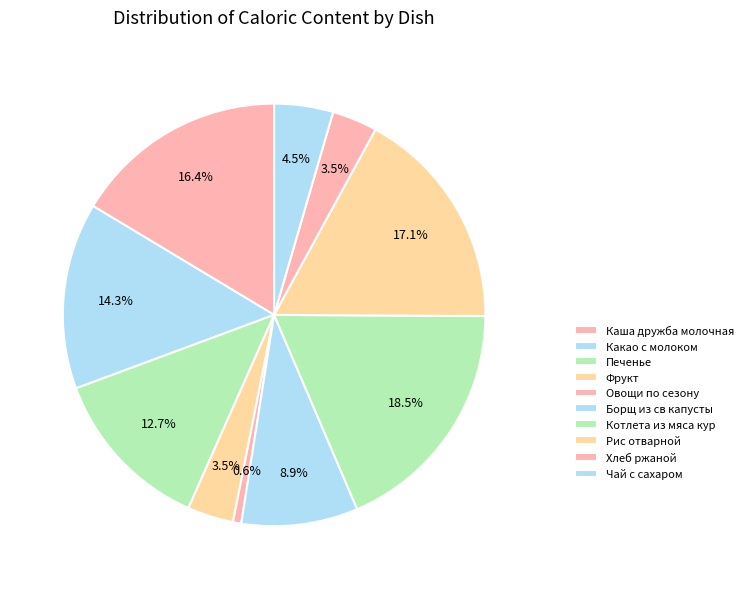

Approximately how many times larger is the value at Хлеб ржаной compared to Фрукт?

1.0